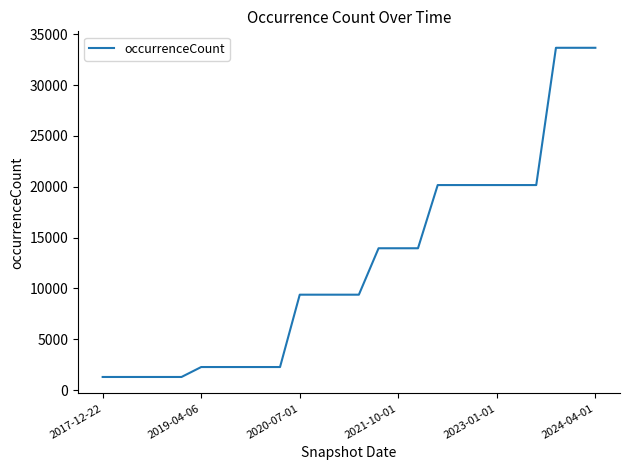

What is the smallest value displayed?

1295